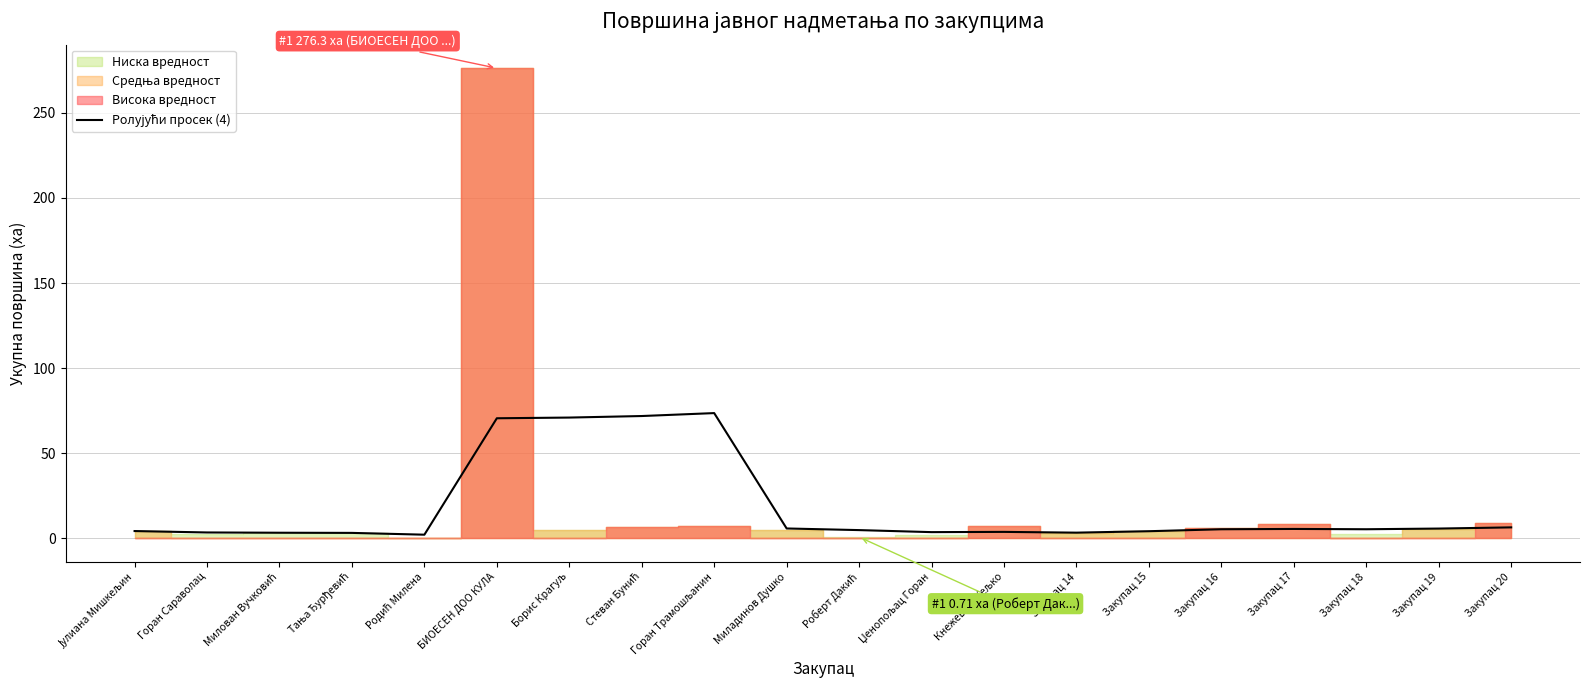

List the labels in order of value, largest first.

Горан Трамошљанин, Стеван Бунић, Борис Крагуљ, БИОЕСЕН ДОО КУЛА, Закупац 20, Миладинов Душко, Закупац 19, Закупац 17, Закупац 18, Закупац 16, Роберт Дакић, Јулиана Мишкељин, Закупац 15, Кнежевић Жељко, Џенопољац Горан, Горан Сараволац, Закупац 14, Милован Вучковић, Тања Ђурђевић, Родић Милена